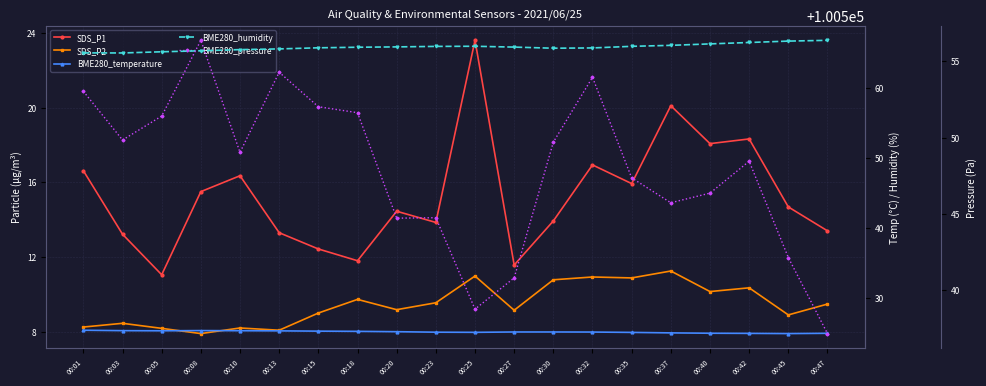

What is the difference between the BME280_pressure values at 00:37 and 00:10?

3.3